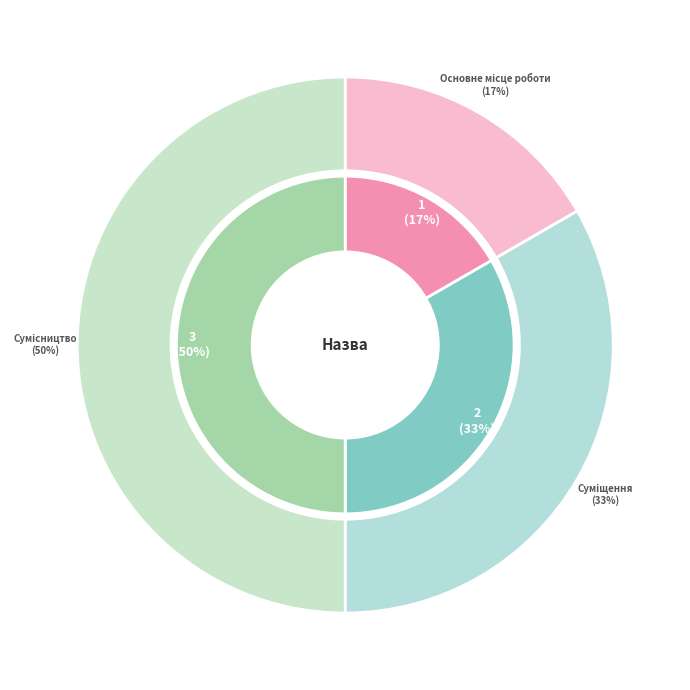

Which category has the smallest portion of the pie?

Основне місце роботи